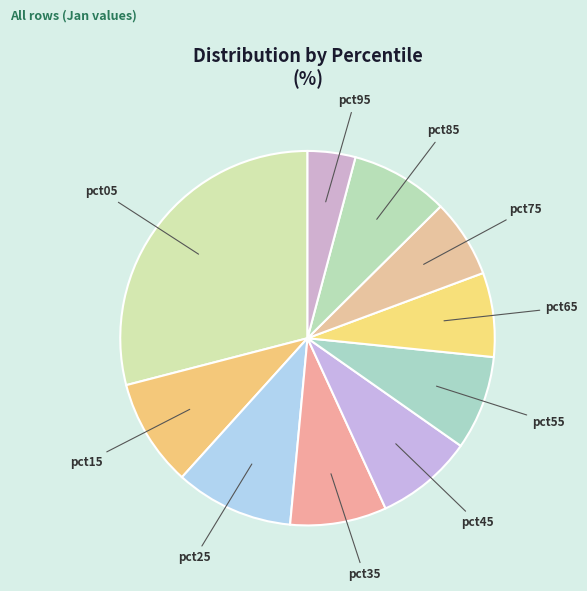

What is the largest slice in the pie chart?

pct05